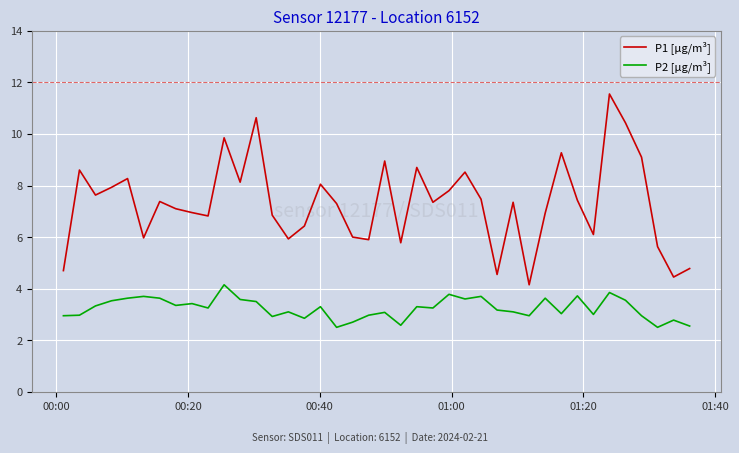

What is the greatest value displayed?

11.6